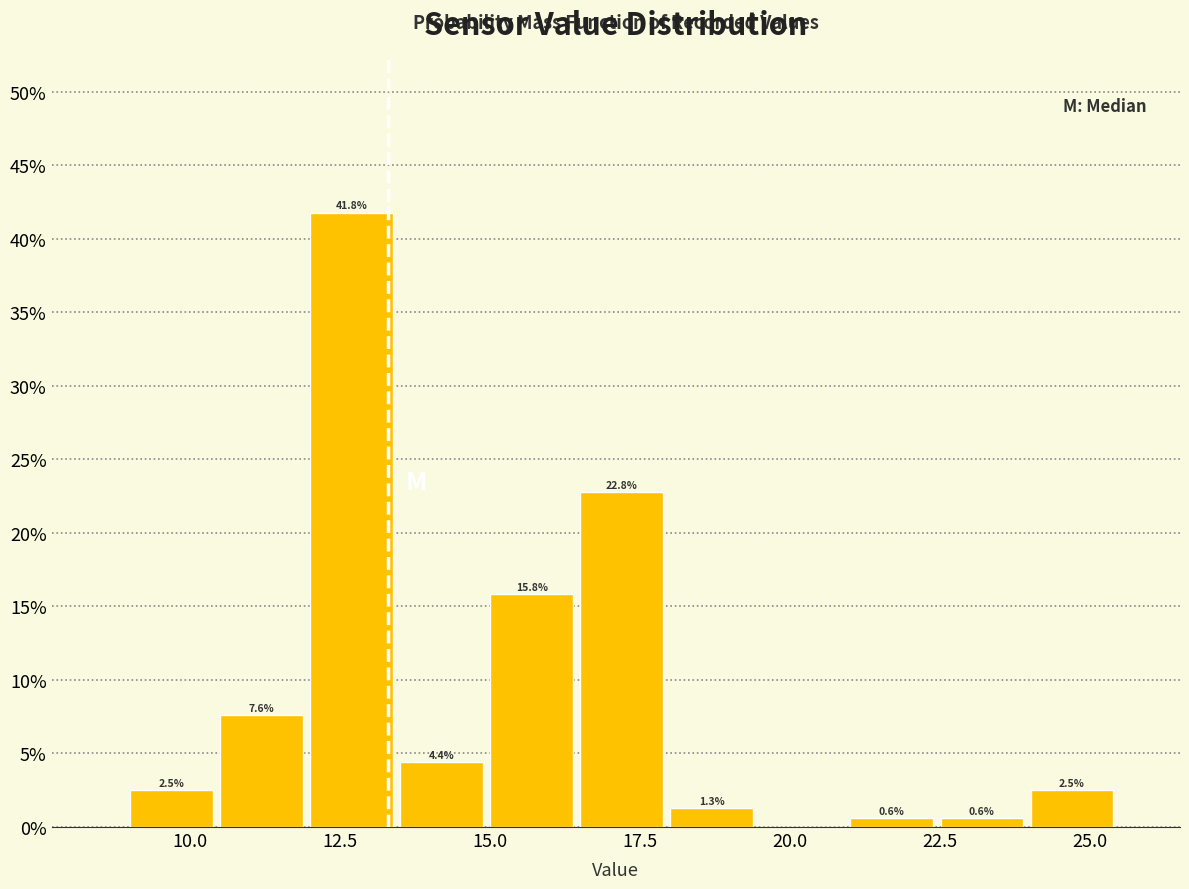

Read against the x-axis, roughly where is the centre of the tallest bar?

12.5